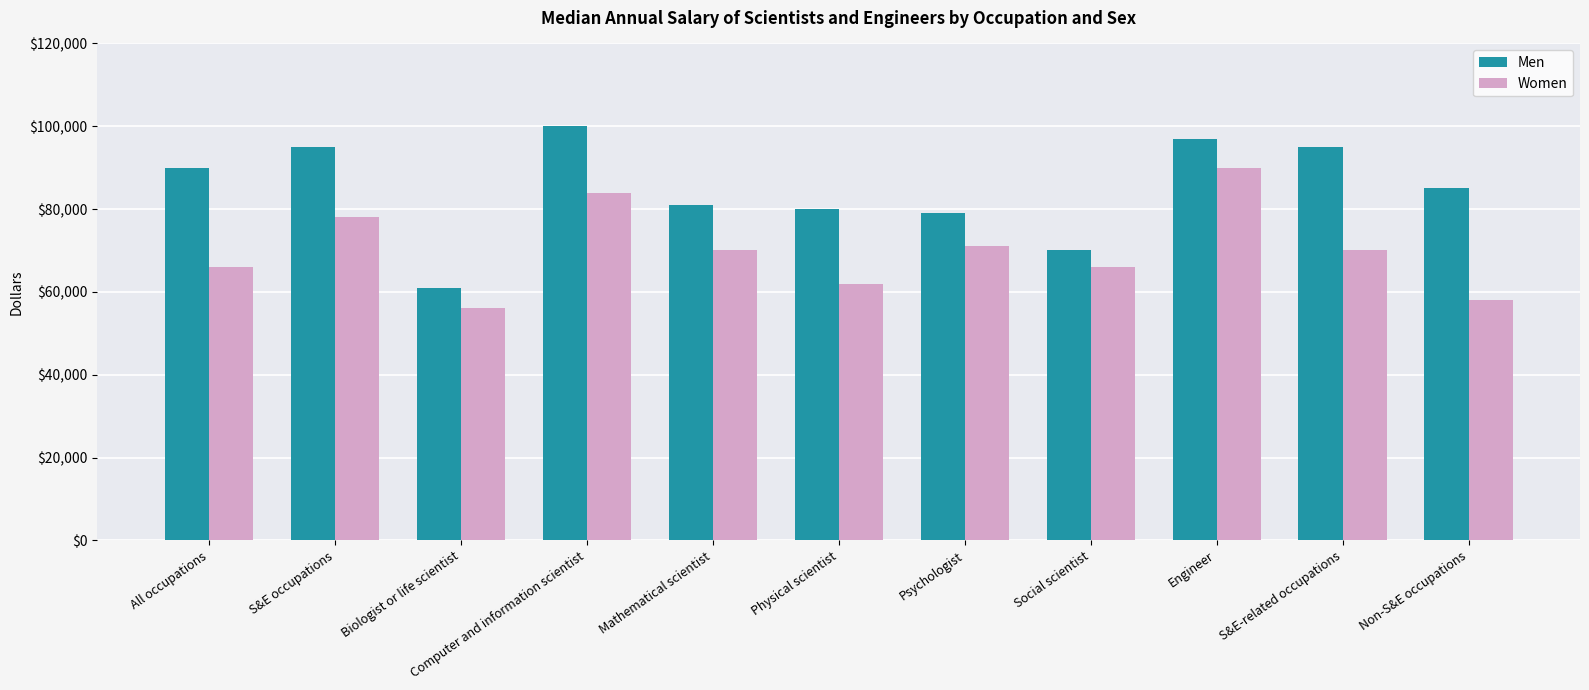

Is the value of Men at Mathematical scientist greater than the value of Women at Psychologist?

Yes